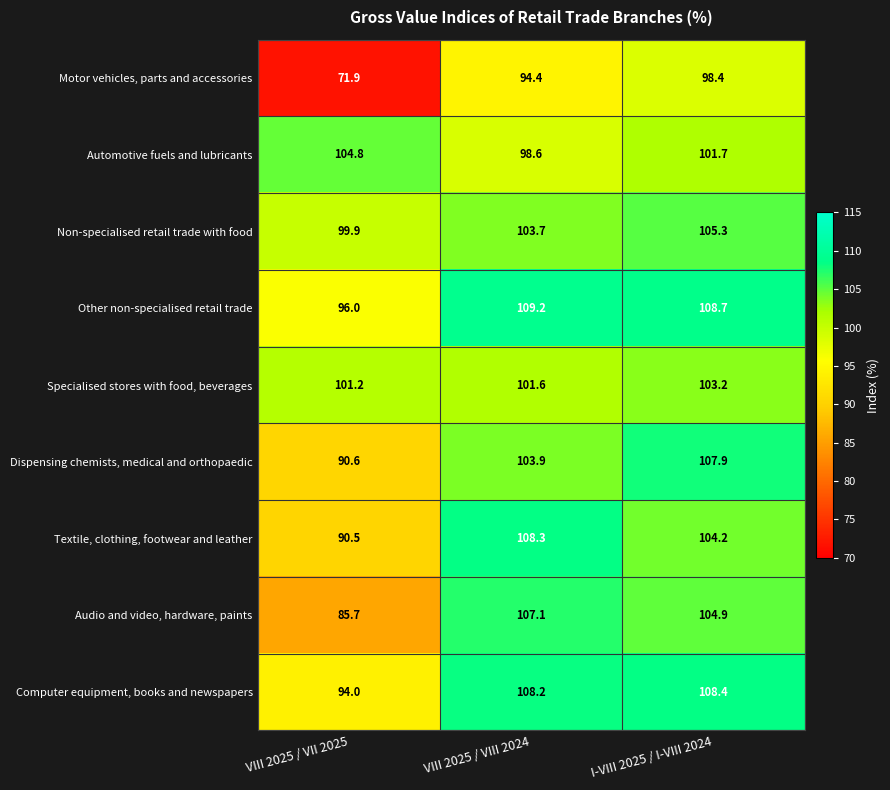

What is the difference between the highest and lowest values at I-VIII 2025 / I-VIII 2024?

10.3